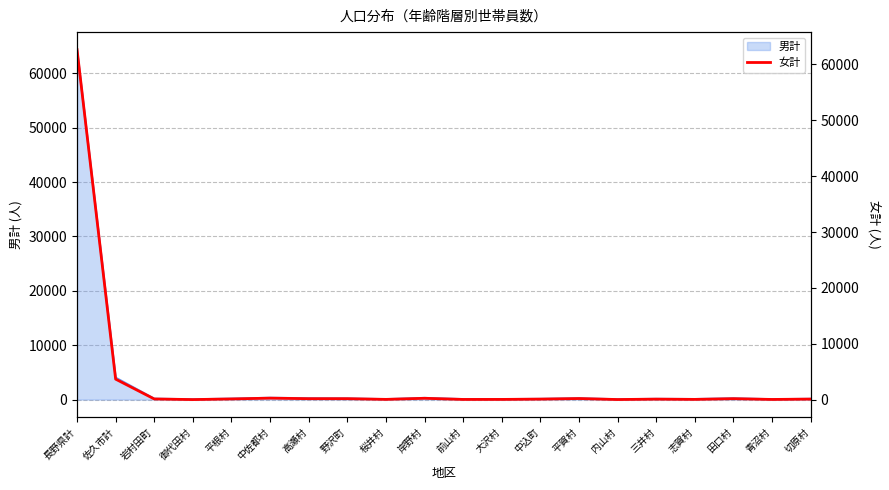

What is the ratio of the value at 岩村田町 to the value at 高瀬村?

0.8